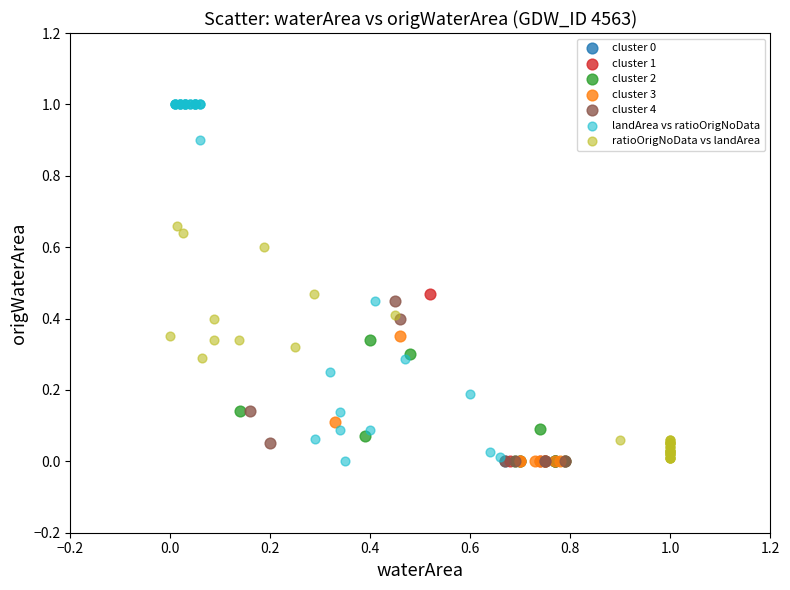

Which series reaches the maximum Y coordinate?

landArea vs ratioOrigNoData